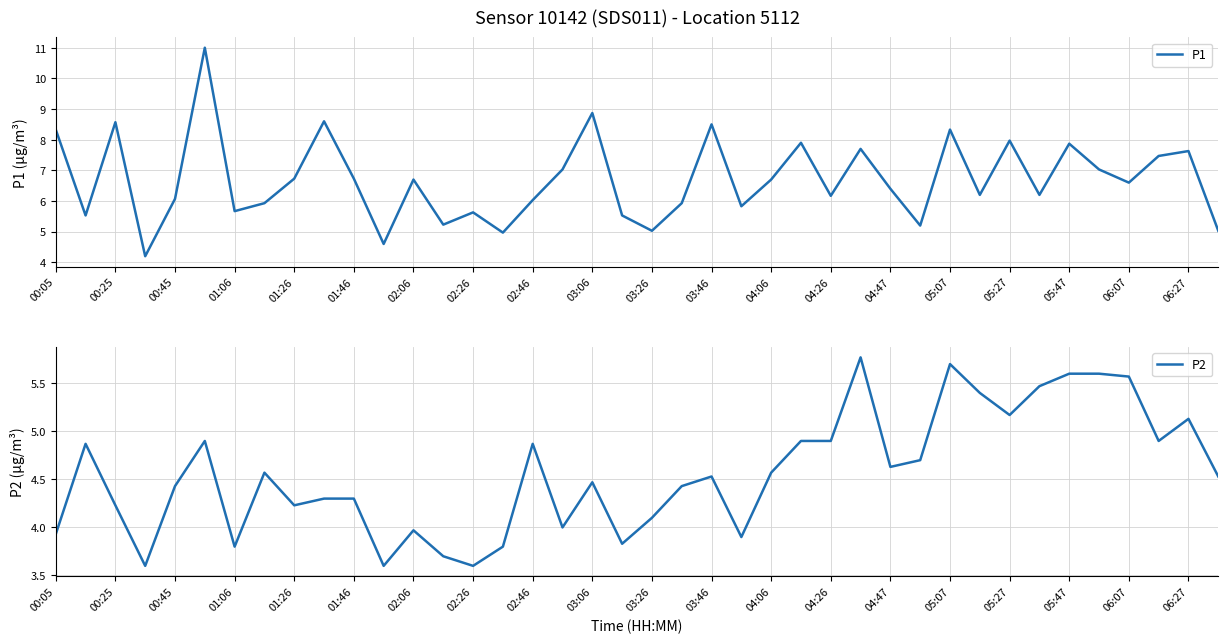

What is the maximum value shown in the chart?

11.0